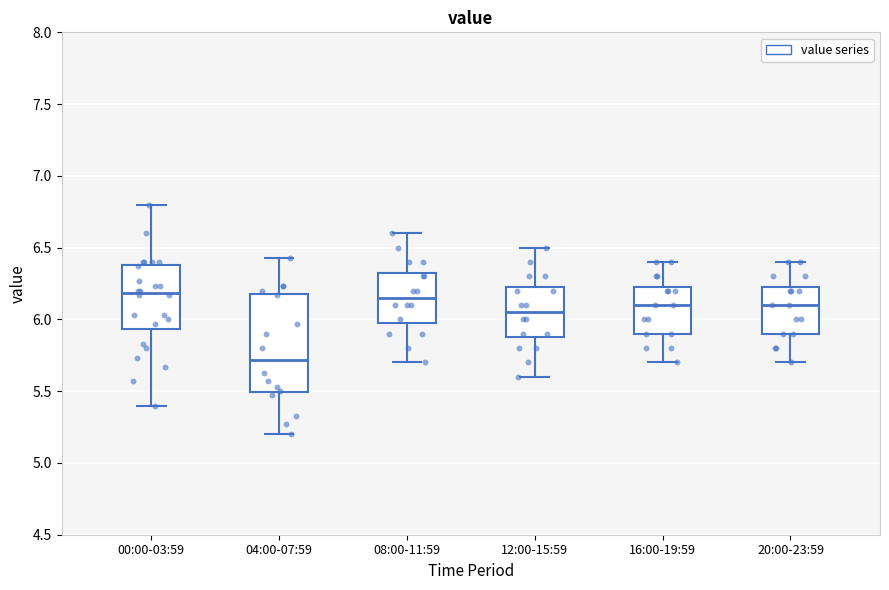

Where does the median line of the box for 16:00-19:59 sit on the y-axis? The values are not printed on the chart, so give them approximately, as read against the axis.

6.10